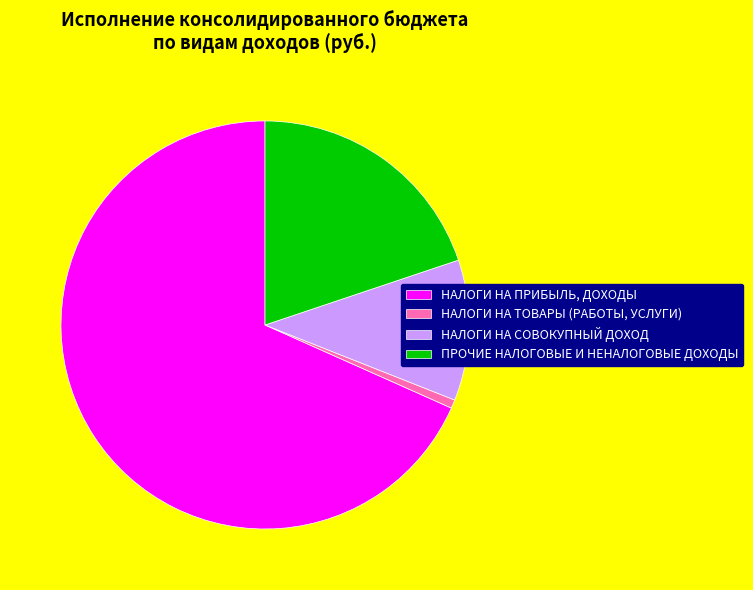

Between НАЛОГИ НА ПРИБЫЛЬ, ДОХОДЫ and НАЛОГИ НА ТОВАРЫ (РАБОТЫ, УСЛУГИ), which is larger?

НАЛОГИ НА ПРИБЫЛЬ, ДОХОДЫ